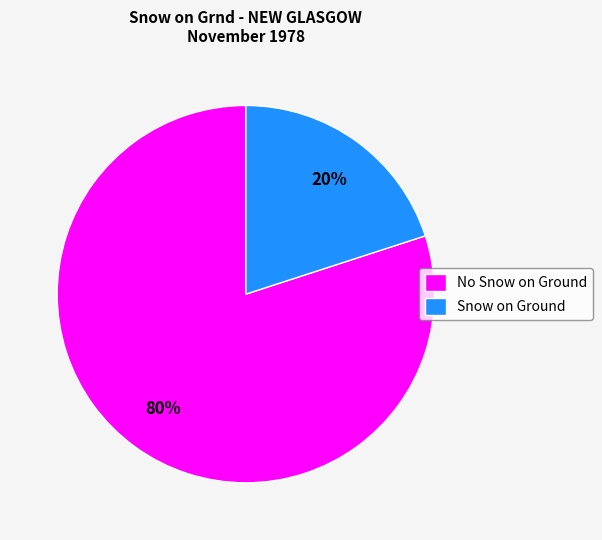

Is there a majority slice in this chart?

Yes